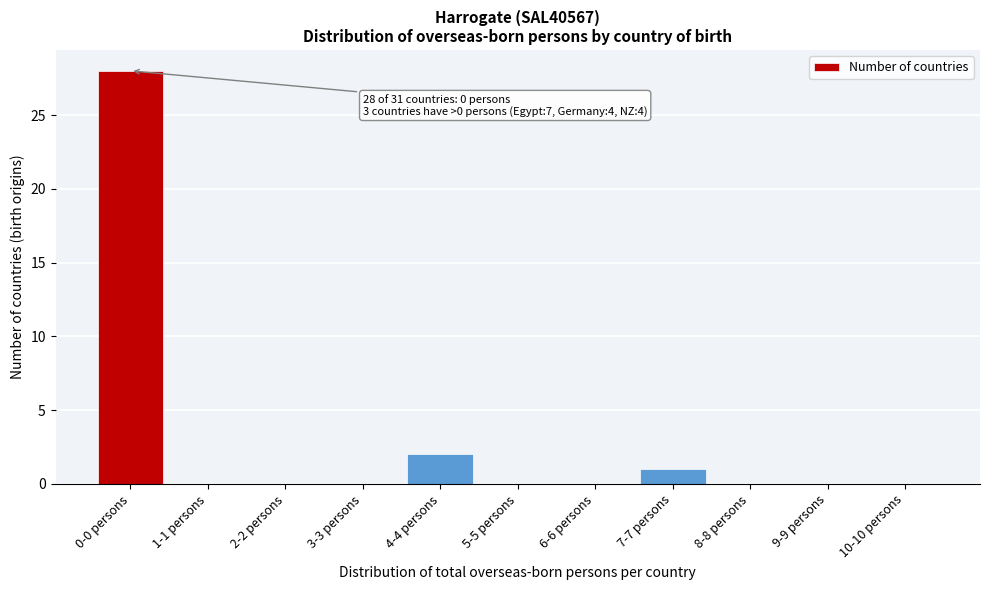

Reading left to right, transcribe all the data shown in this chart.

0-0 persons=28	1-1 persons=0	2-2 persons=0	3-3 persons=0	4-4 persons=2	5-5 persons=0	6-6 persons=0	7-7 persons=1	8-8 persons=0	9-9 persons=0	10-10 persons=0